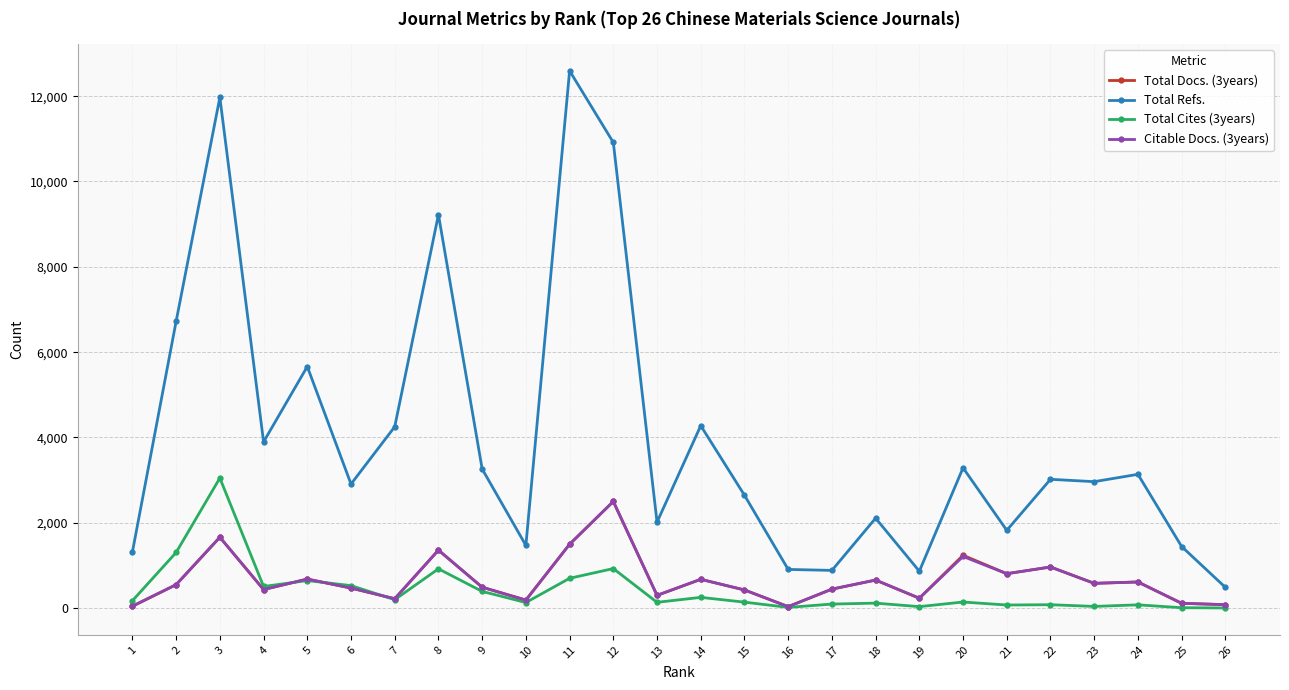

Is this an area chart (filled region under the line)?

No